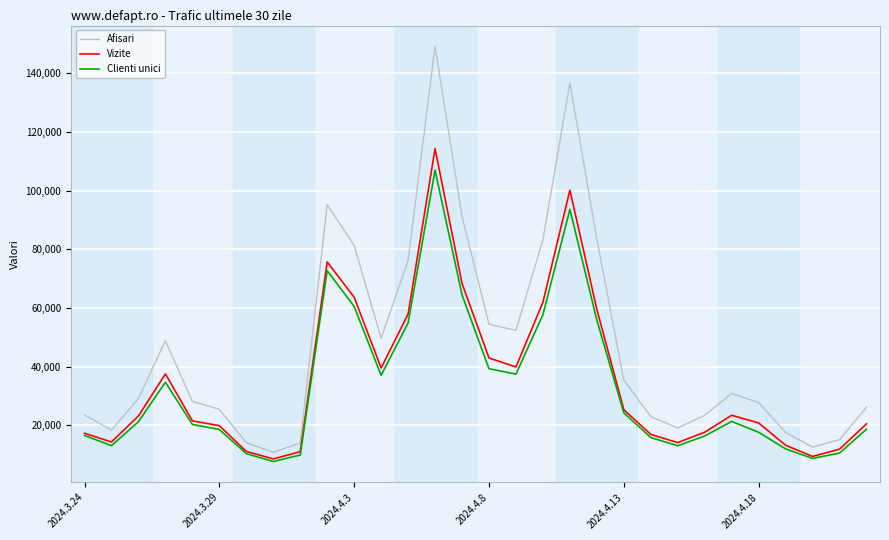

True or false: Afisari and Clienti unici intersect in this chart.

False